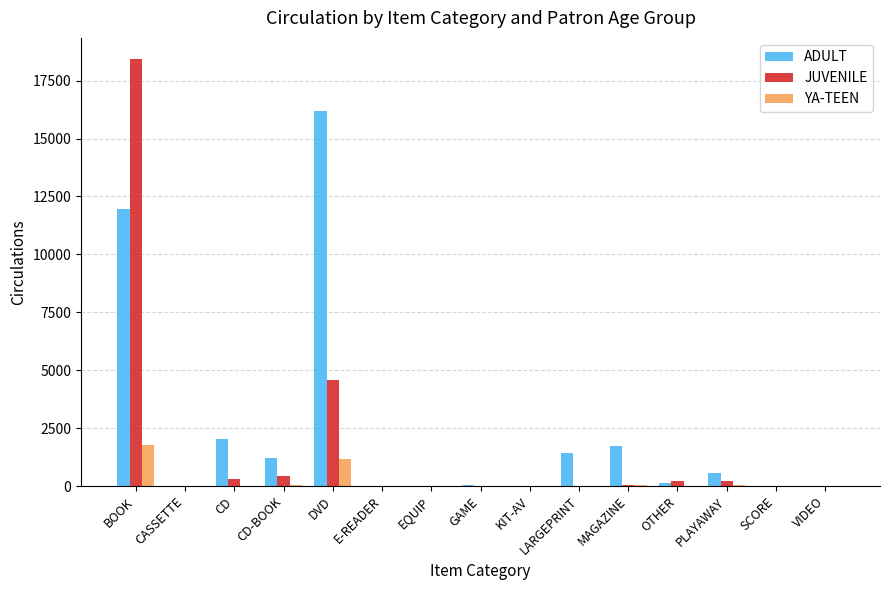

What is the sum of all YA-TEEN values?

3102